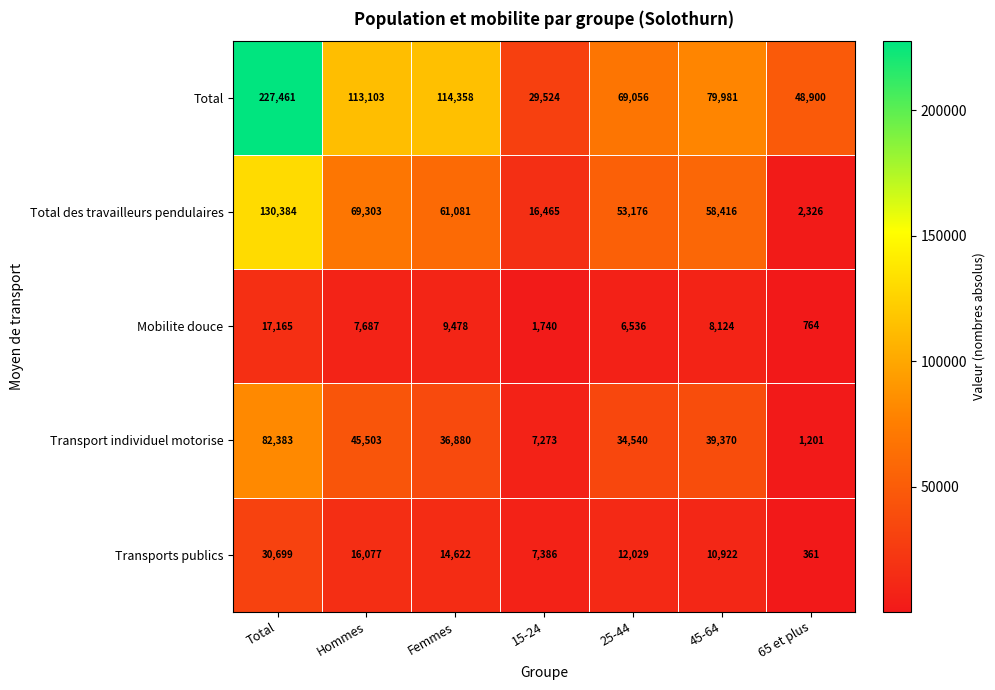

Where is Mobilite douce nearest to the value 8964?

Femmes